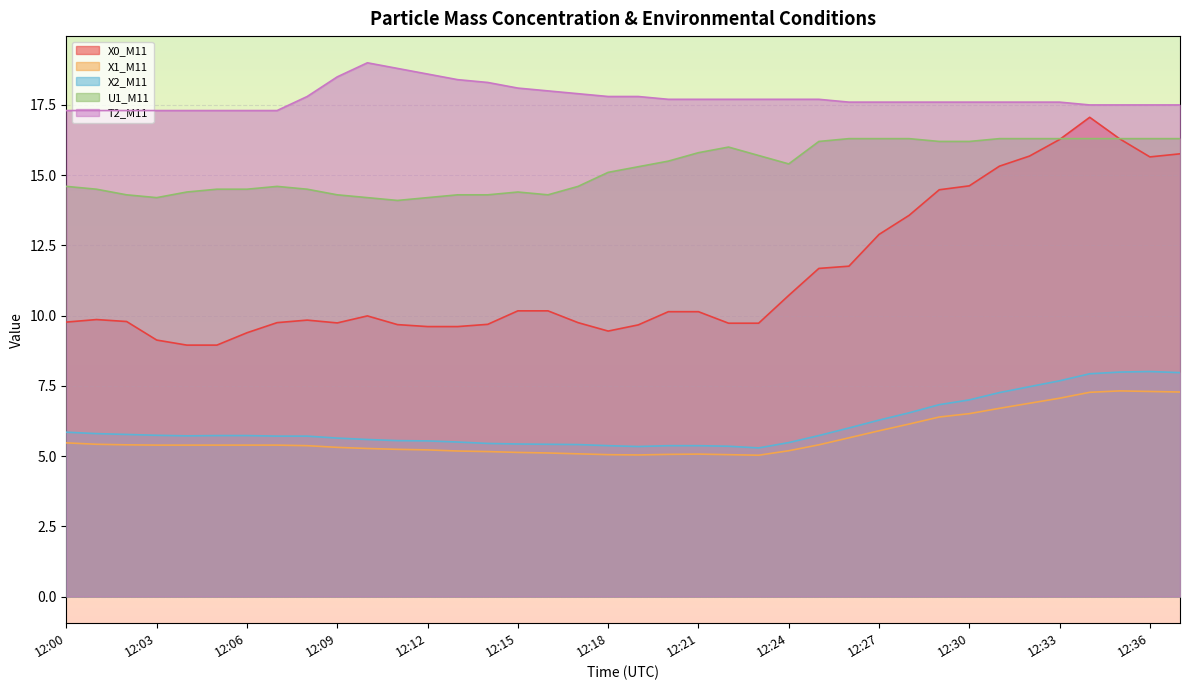

What is the value of the X0_M11 point at the 9th from the left?

9.8